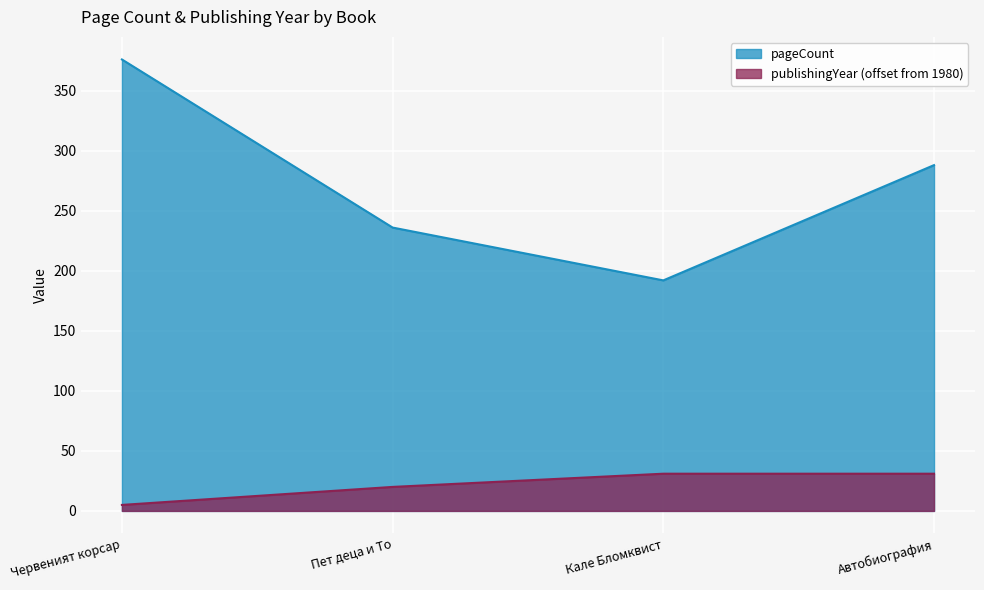

Which has a higher value, Червеният корсар or Пет деца и То?

Червеният корсар